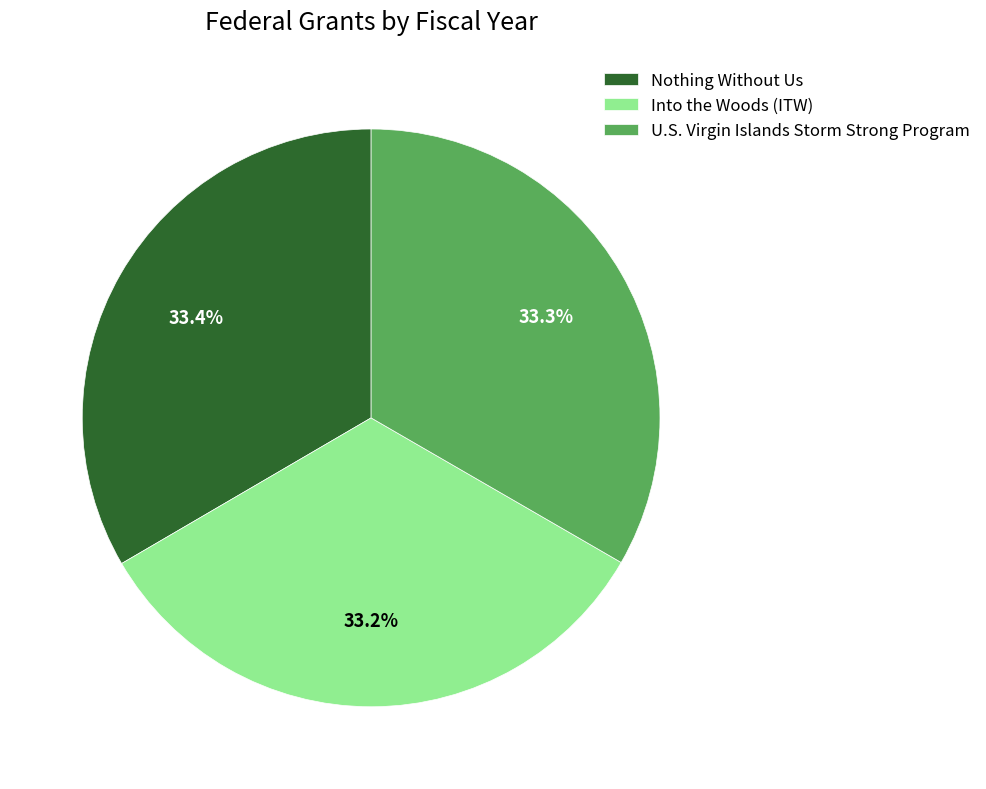

What portion of the pie excludes Into the Woods (ITW)?

66.8%